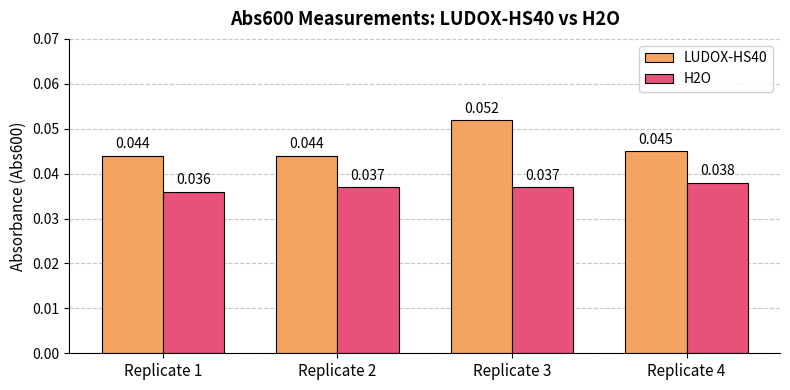

The value of LUDOX-HS40 at Replicate 4 is 0.0. True or false?

True